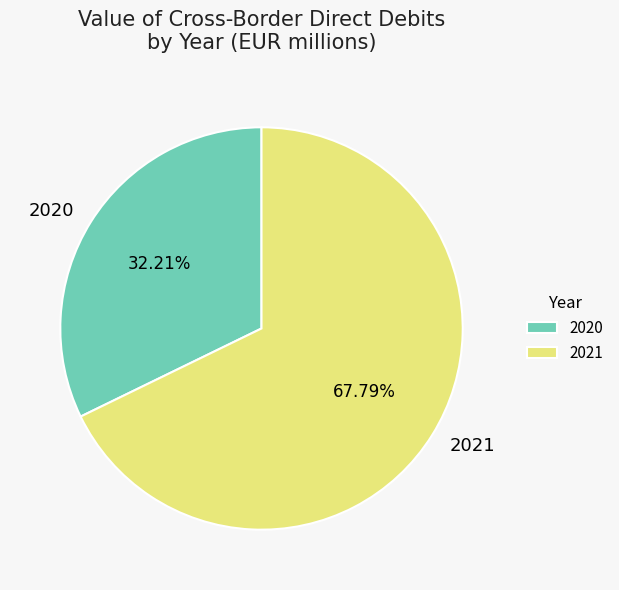

Is it true that 2021 is 60% of the pie?

False